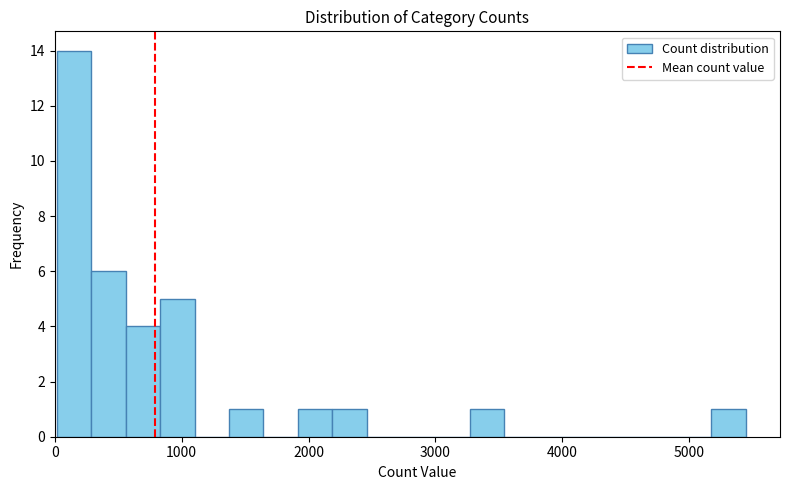

Around what value on the x-axis is the tallest bar? Give the approximate position of its centre, as read against the axis.

200